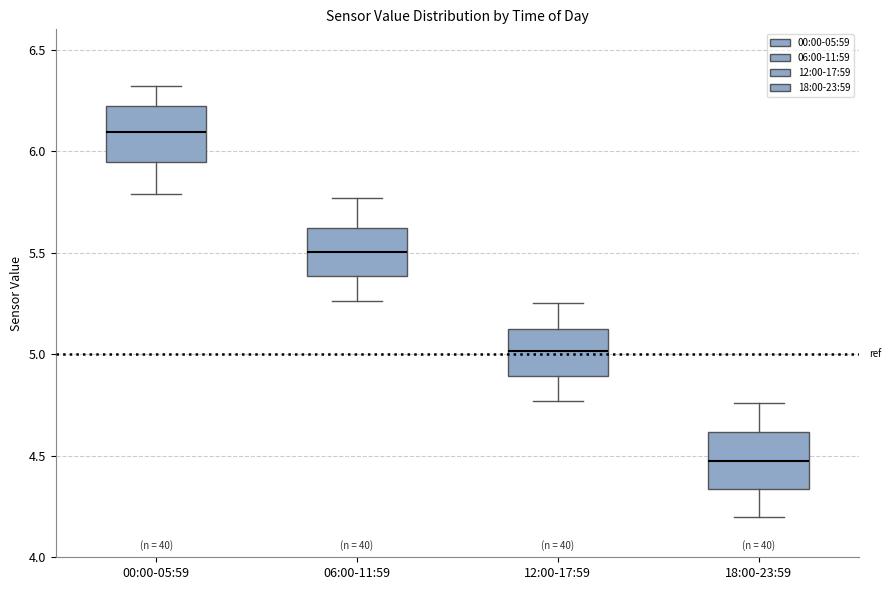

Which box has the lowest median line?

18:00-23:59